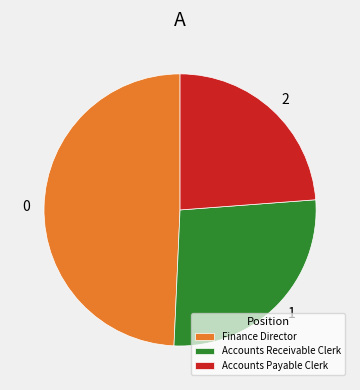

How many slices are in this pie chart?

3